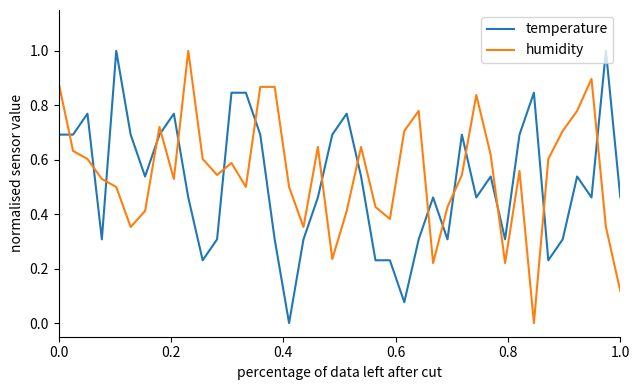

What is the highest value of the humidity series?

1.0